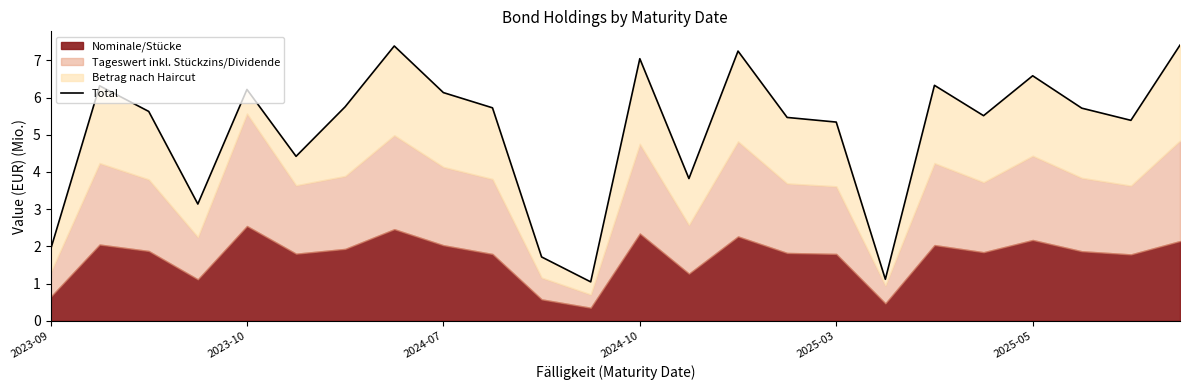

Rank the categories by value from lowest to highest.

11, 17, 10, 2023-09, 2024-10, 13, 2025-05, 16, 22, 15, 19, 2024-07, 21, 9, 6, 8, 2025-03, 2023-10, 18, 20, 12, 14, 7, 23